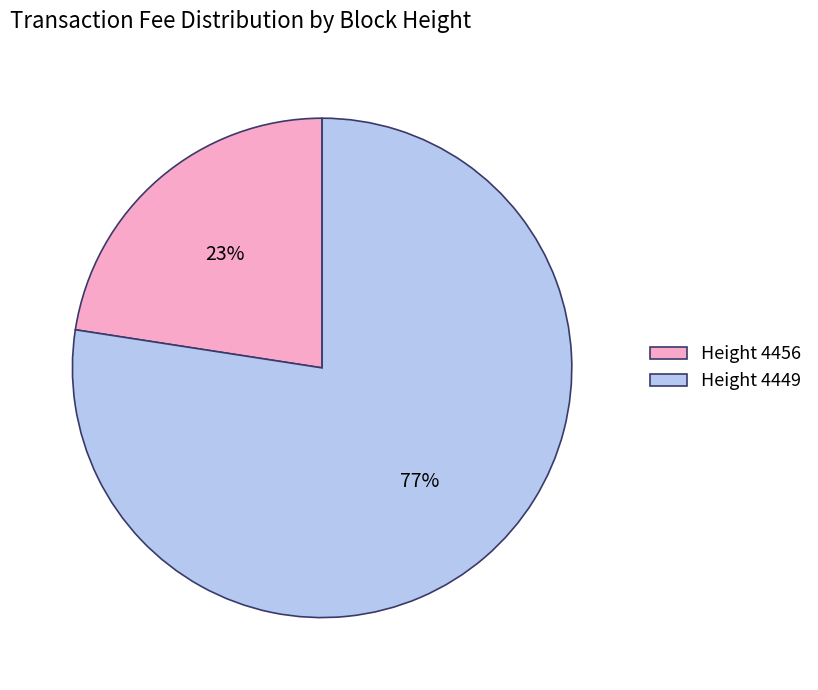

True or false: Height 4449 accounts for 65% of the total.

False